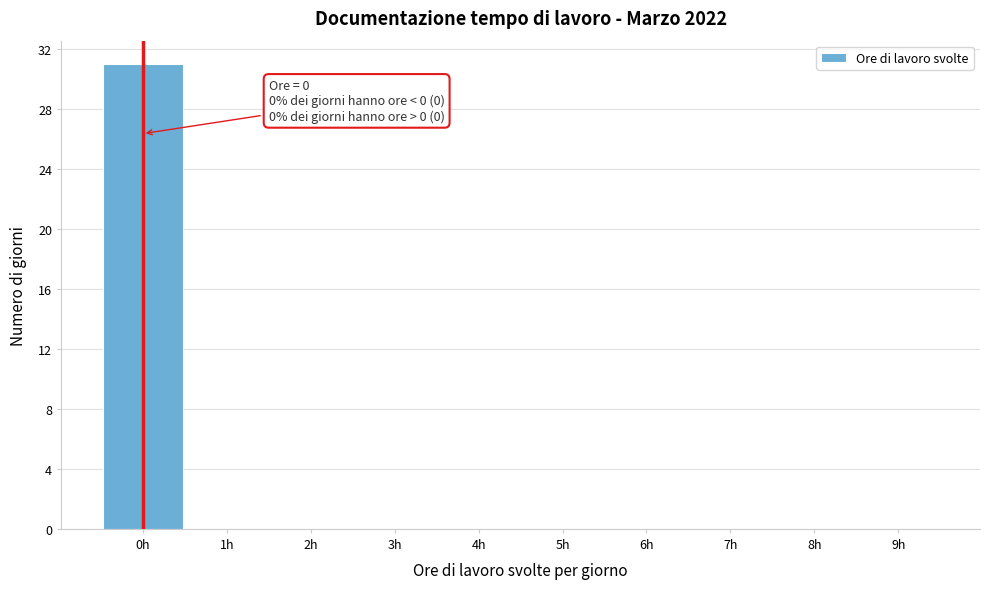

Which range on the x-axis has the tallest bar?

-0.5 to 0.5